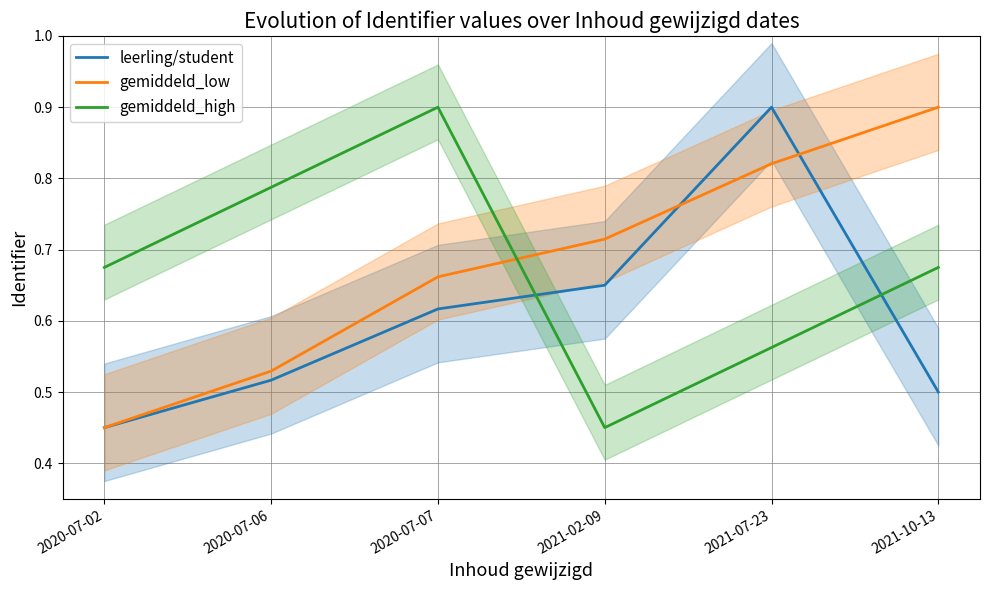

Does the chart display data point markers on the line(s)?

No